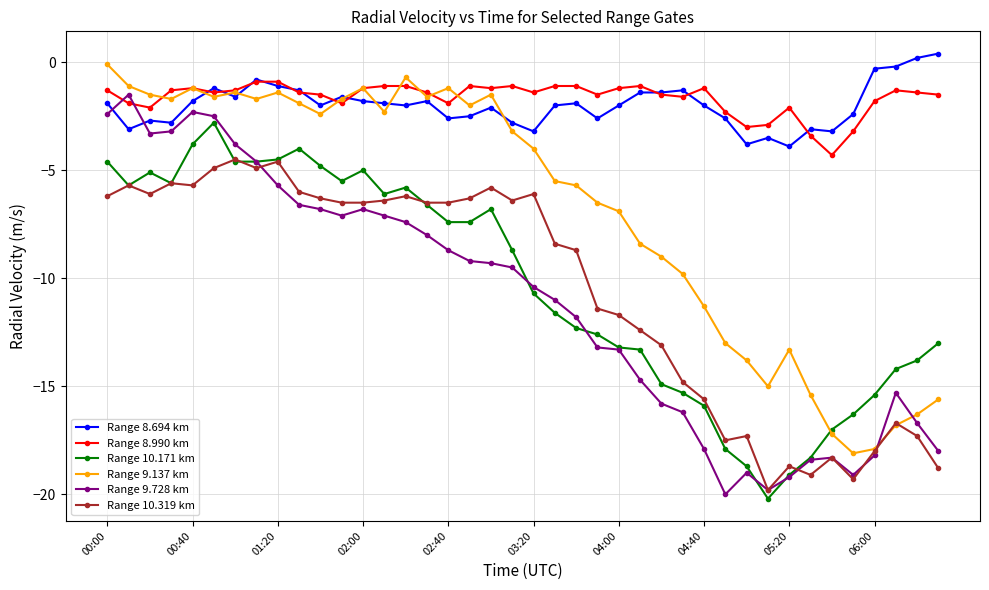

What is the value of the Range 9.728 km point at the 17th from the left?

-8.7